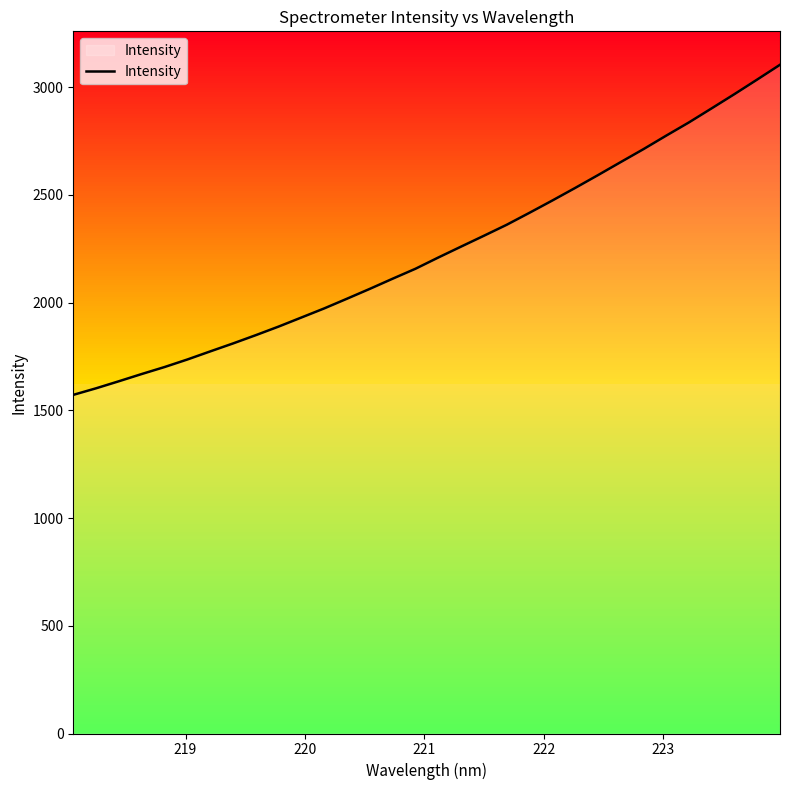

What is the difference between the maximum and minimum values?

1532.1